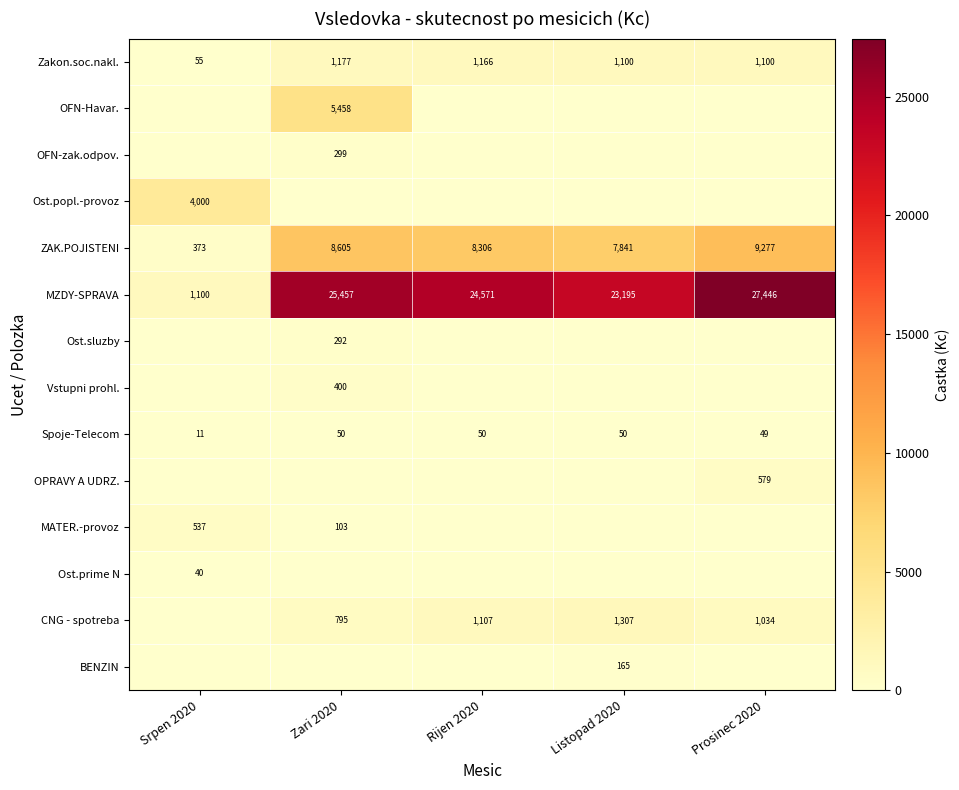

Rank the categories by ZAK.POJISTENI value from highest to lowest.

Prosinec 2020, Zari 2020, Rijen 2020, Listopad 2020, Srpen 2020